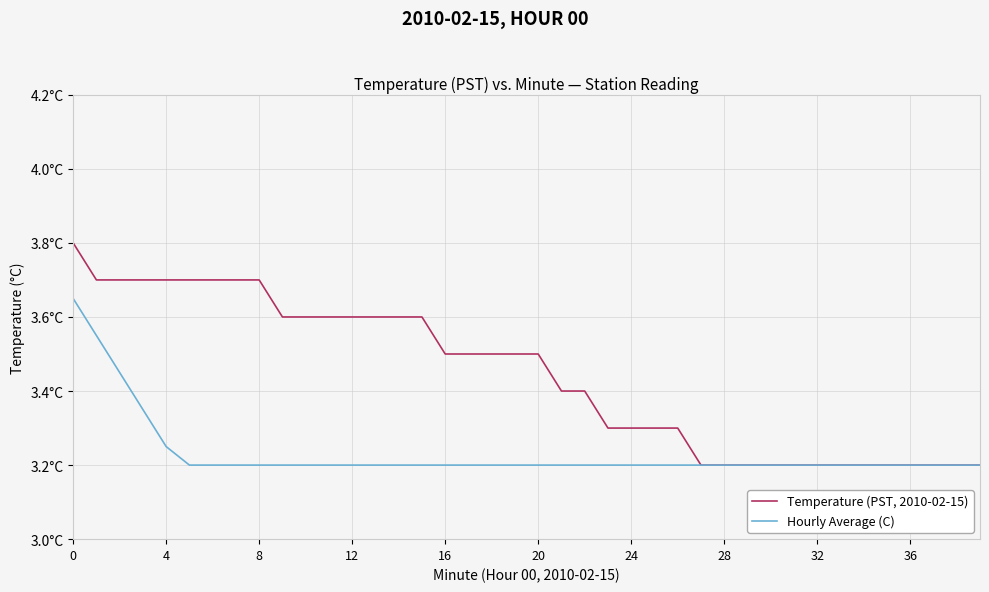

Rank the series by their maximum value, from highest to lowest.

Temperature (PST, 2010-02-15), Hourly Average (C)